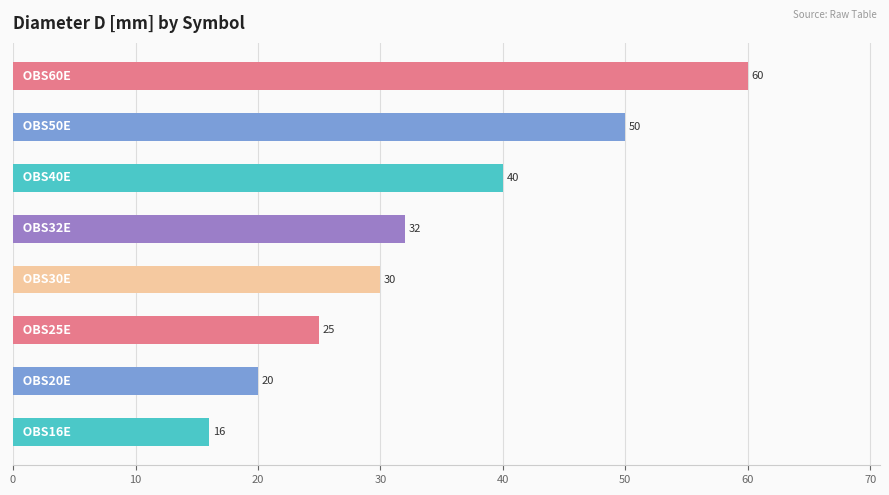

Reading bottom to top, what are all the values shown in this chart?

16	20	25	30	32	40	50	60